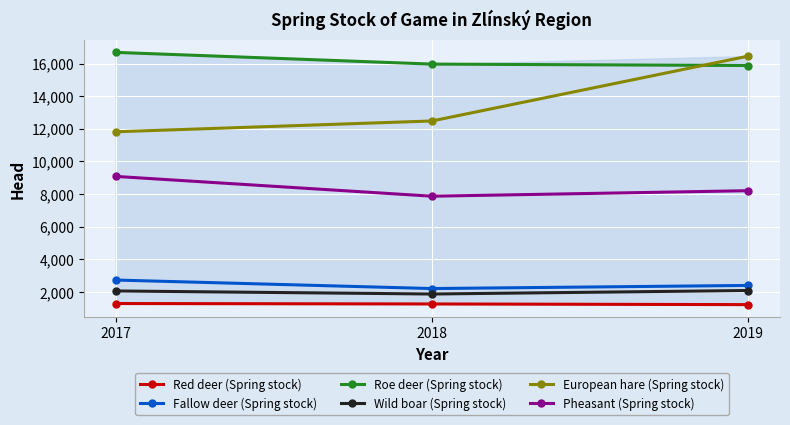

What is the spread (max minus min) of values at 2017?

15403